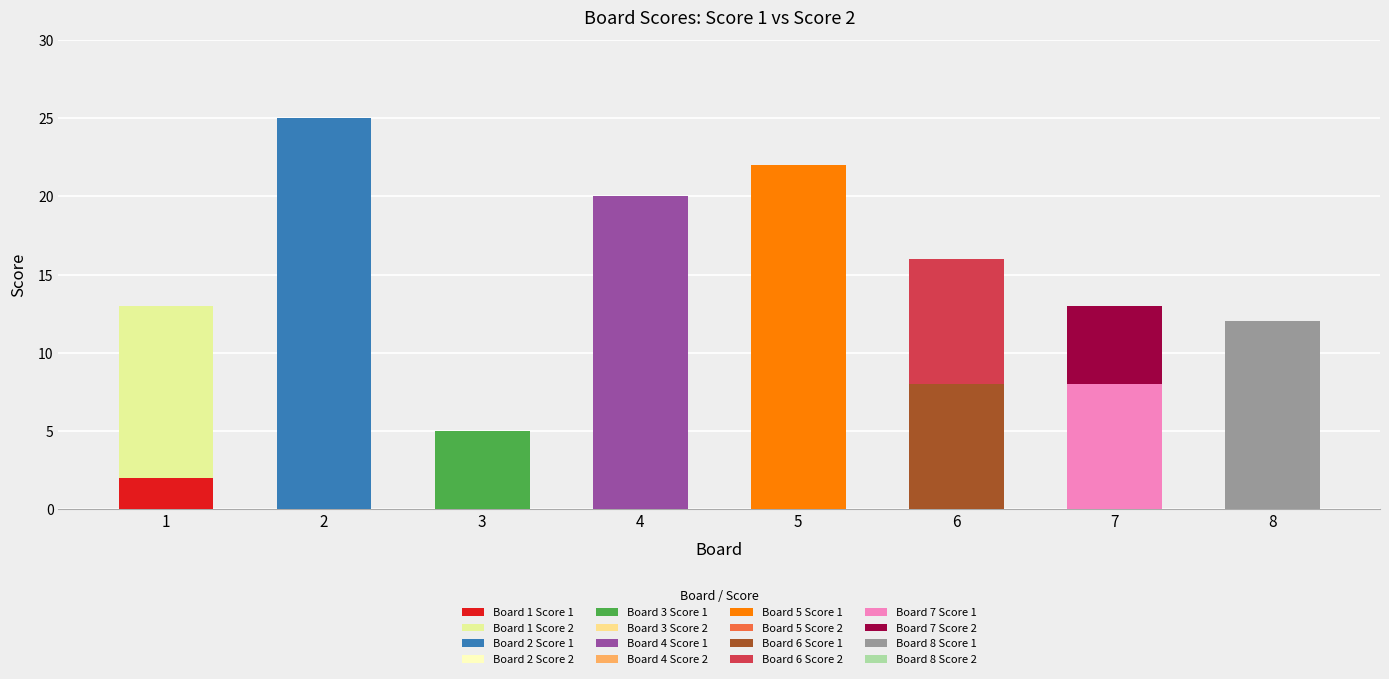

At 5, list the series in order from smallest to largest.

Score 2, Score 1